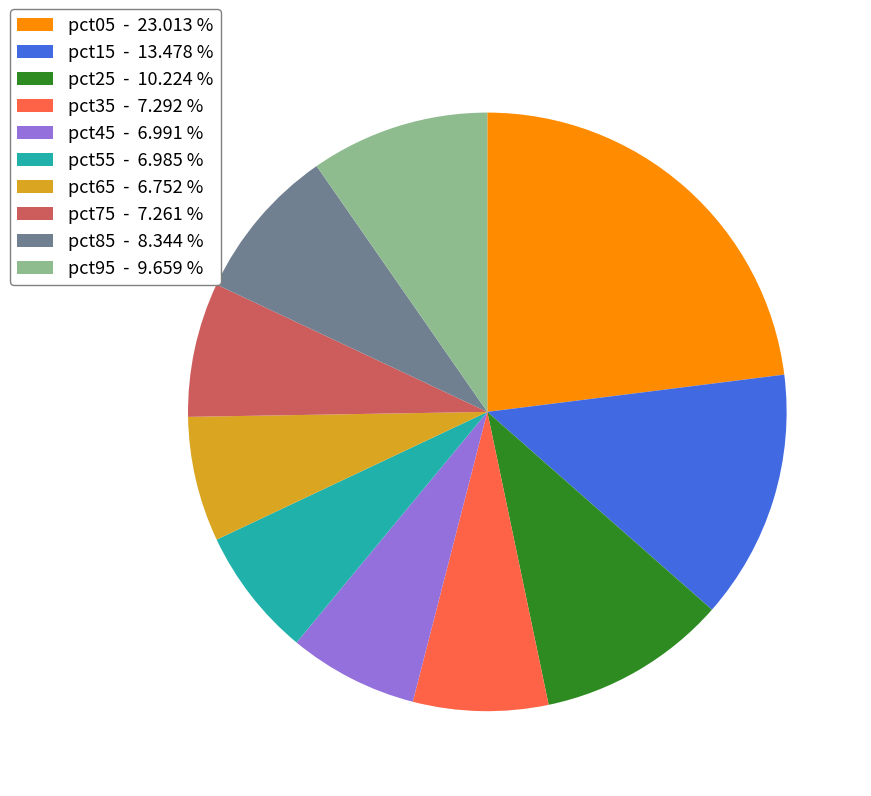

Does pct15 - 13.478 % represent more than half of the total?

No